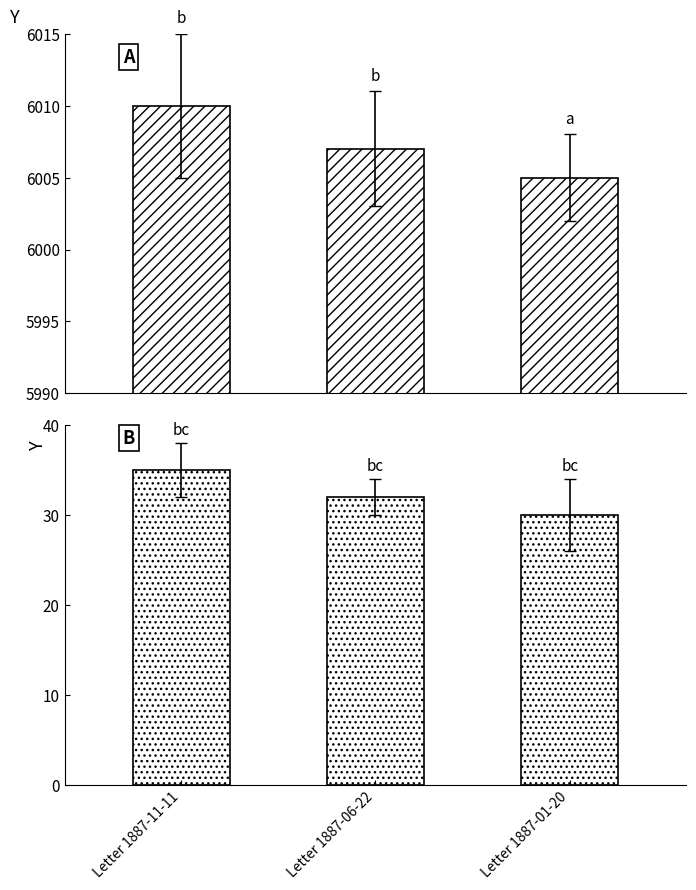

Approximately how many times larger is the value at Letter 1887-06-22 compared to Letter 1887-01-20?

1.1